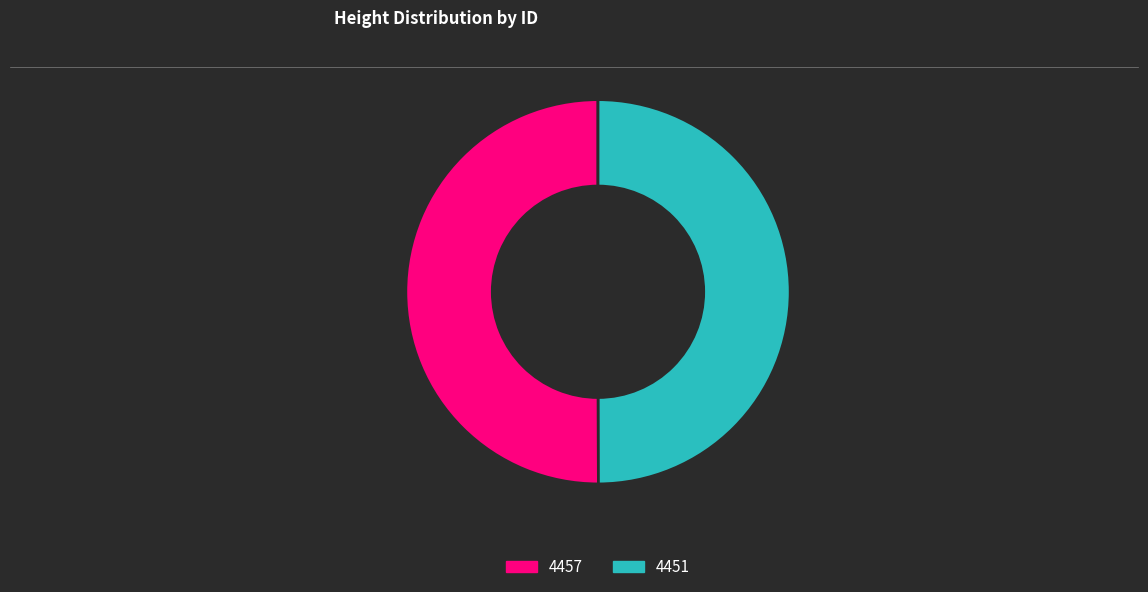

What is the ratio of the value at 4451 to the value at 4457?

1.0